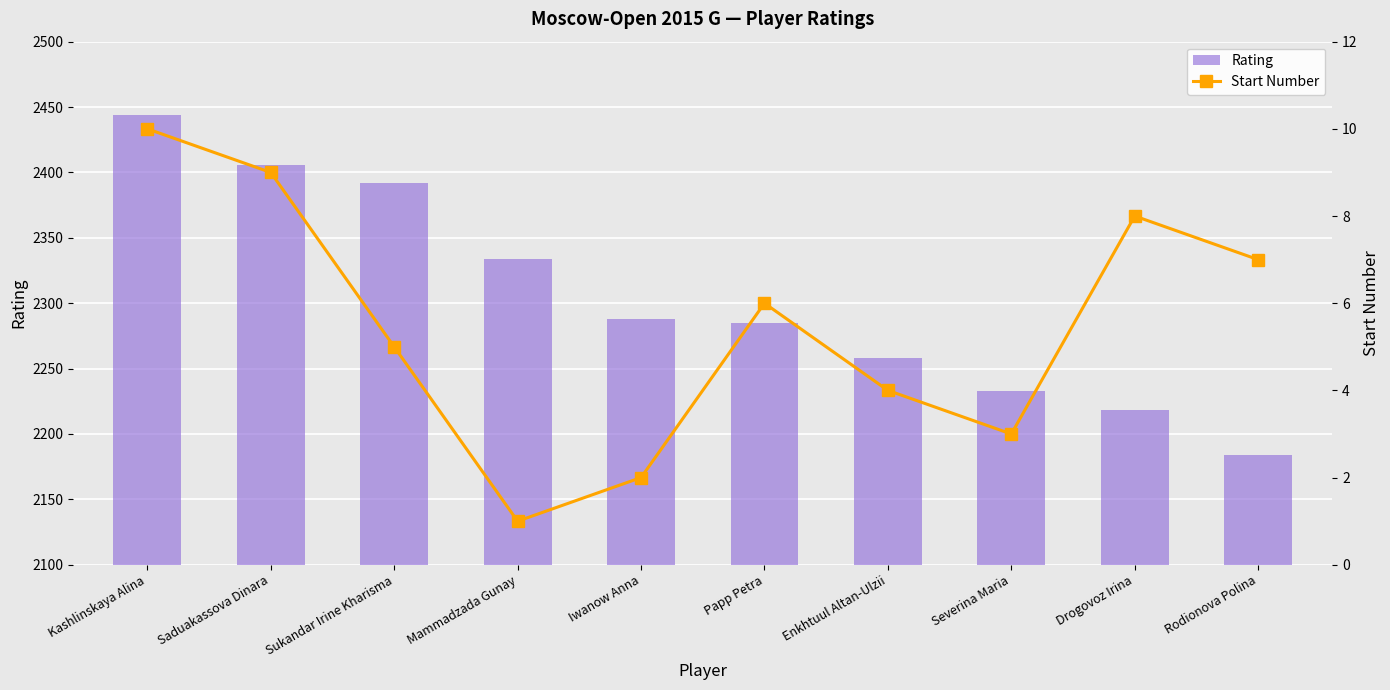

What is the average value of the Start Number series?

6